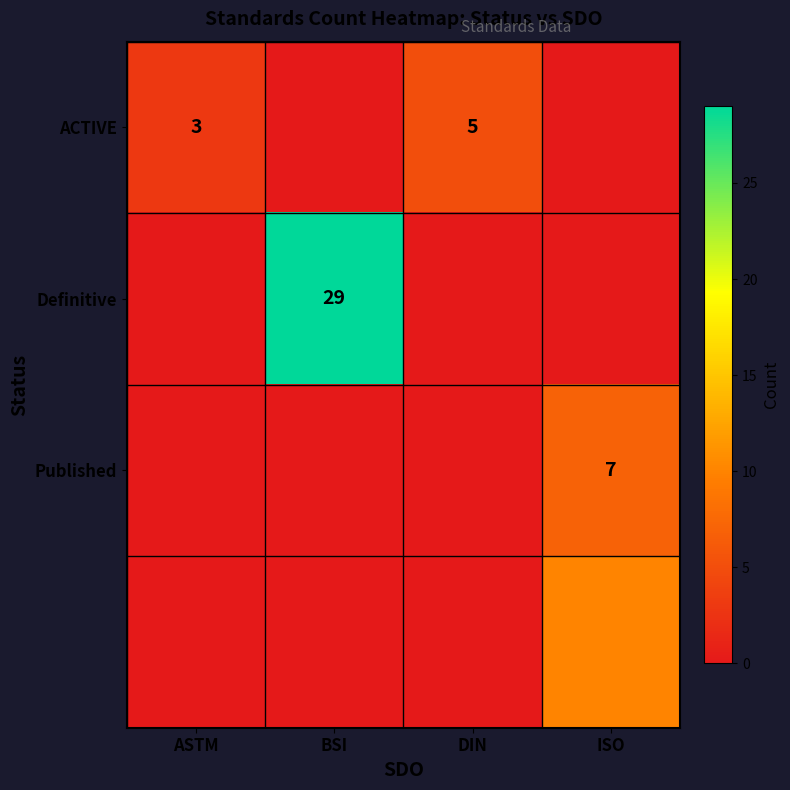

Is it true that Published equals 2 at ISO?

False